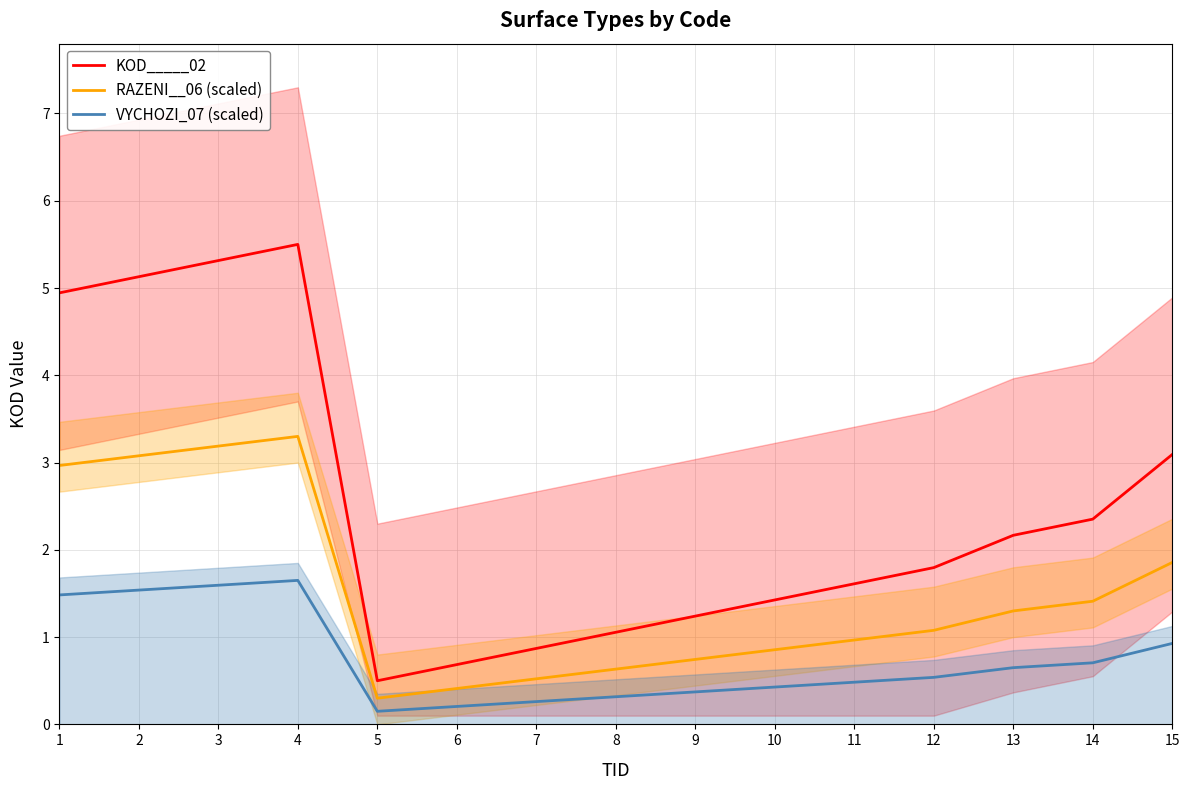

What are all the series names shown in the legend?

KOD_____02, RAZENI__06 (scaled), VYCHOZI_07 (scaled)